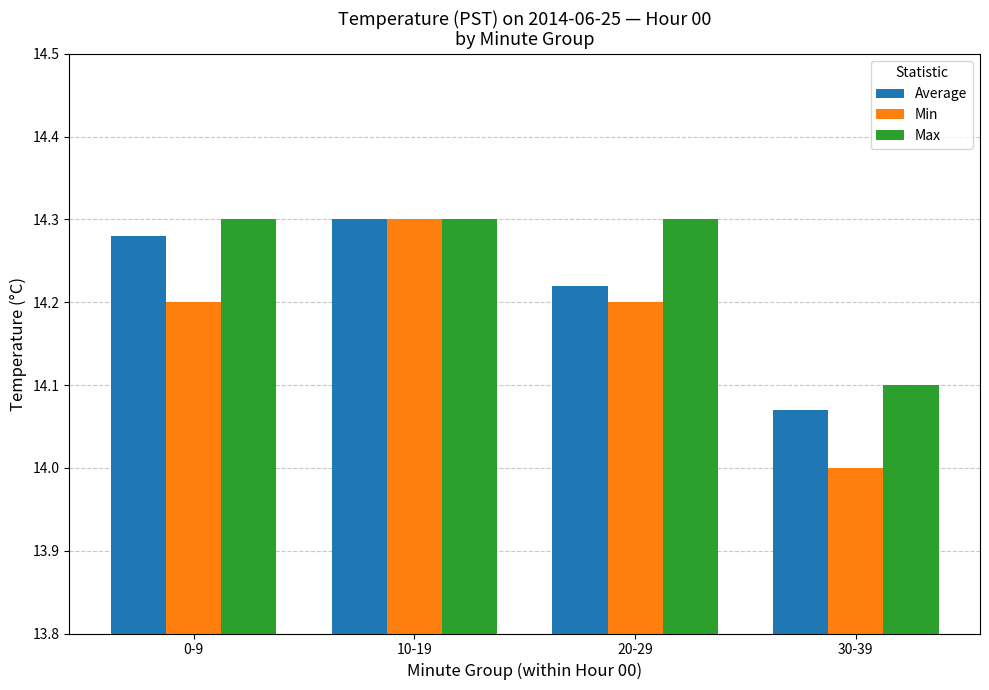

At 30-39, list the series in order from smallest to largest.

Min, Average, Max